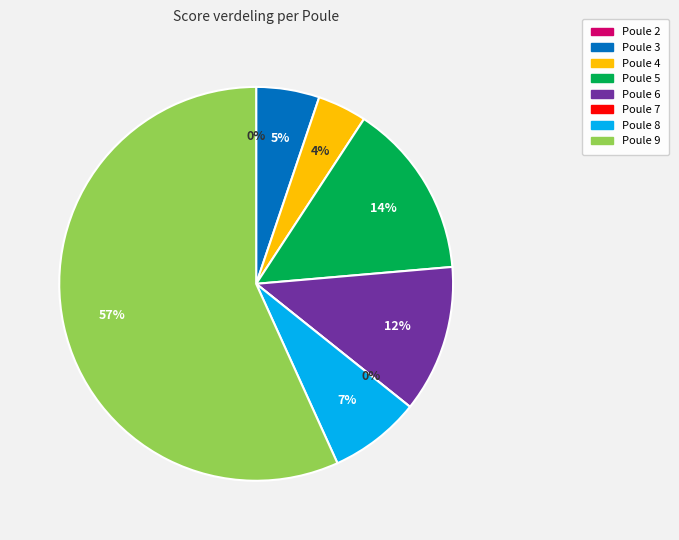

Is it true that Poule 2 is 14% of the pie?

False